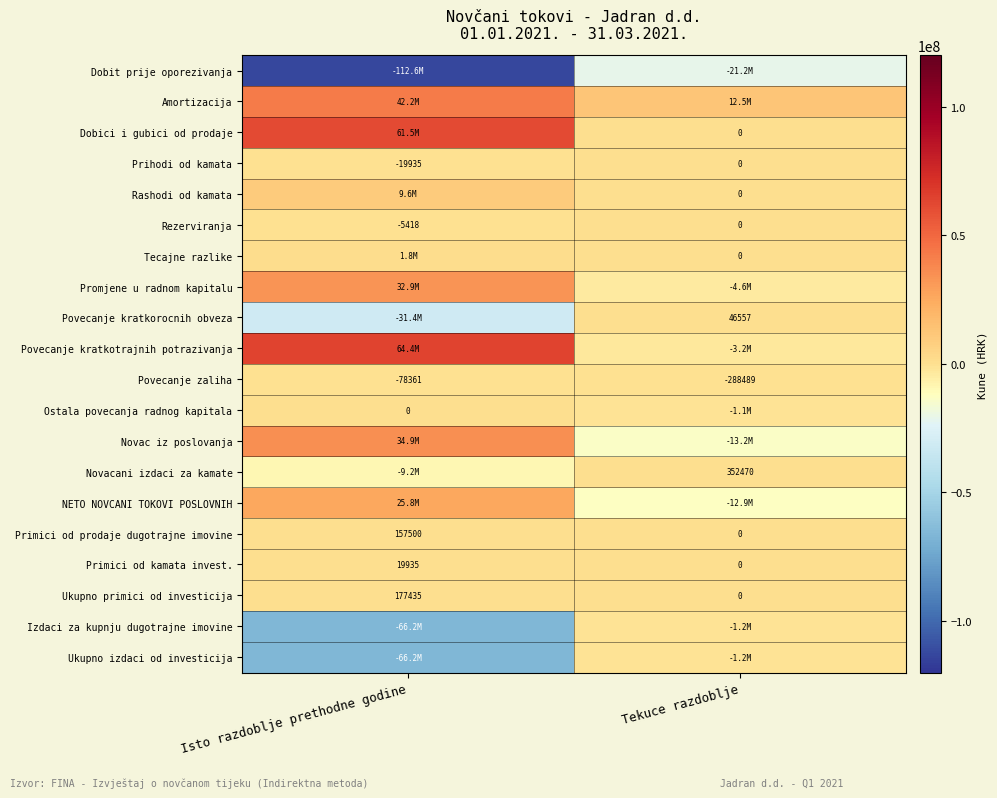

Where is Primici od kamata invest. nearest to the value 9967?

Tekuce razdoblje